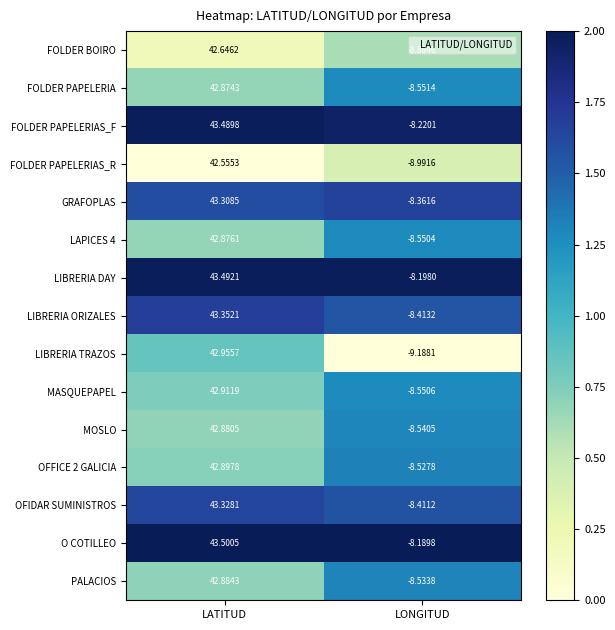

Which series has the largest total across all categories?

O COTILLEO